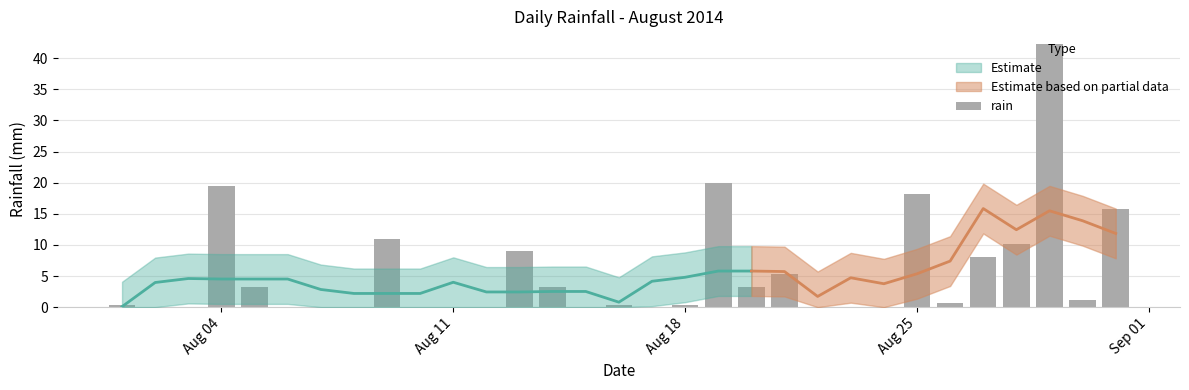

Reading left to right, list all the values displayed in this chart.

0.4	0.0	0.0	19.4	3.2	0.0	0.0	0.0	11.0	0.0	0.0	0.0	9.0	3.2	0.0	0.4	0.0	0.4	20.0	3.2	5.4	0.0	0.0	0.0	18.2	0.6	8.0	10.2	42.2	1.2	15.8